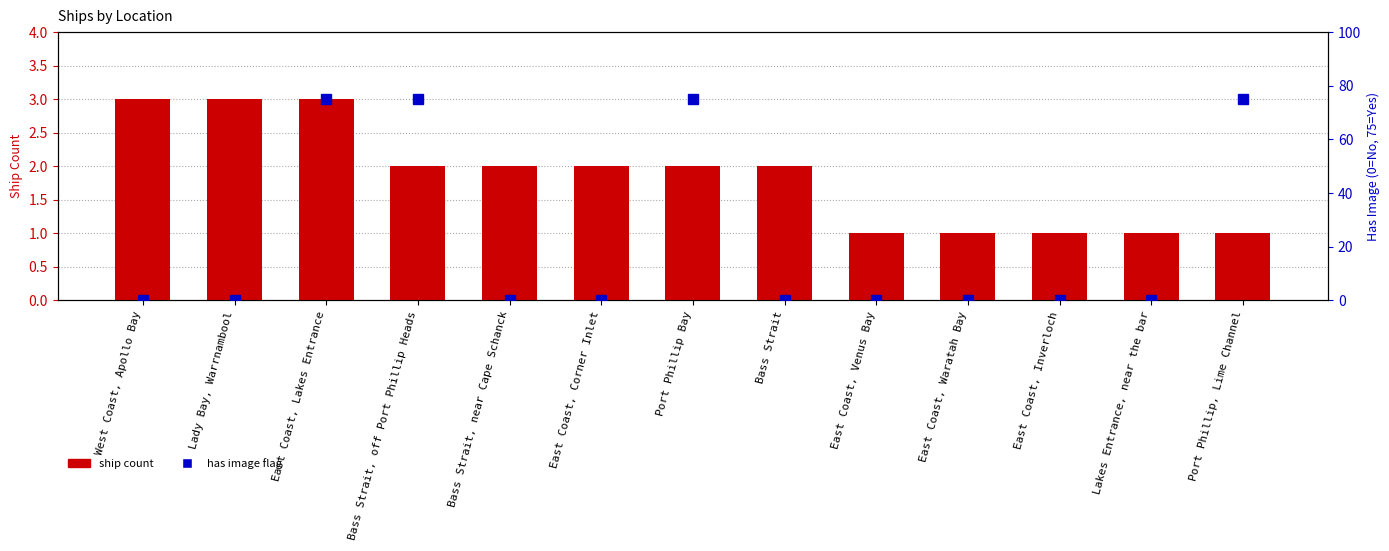

What is the difference between the highest and lowest values at Bass Strait?

2